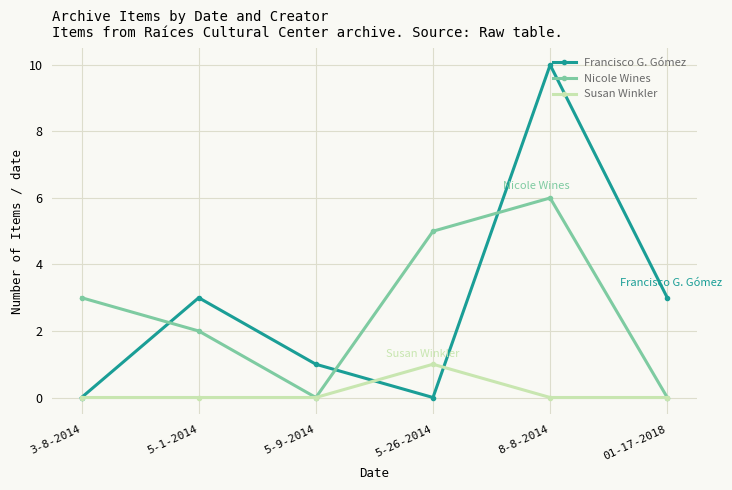

At which category does the chart reach its peak across all series?

8-8-2014